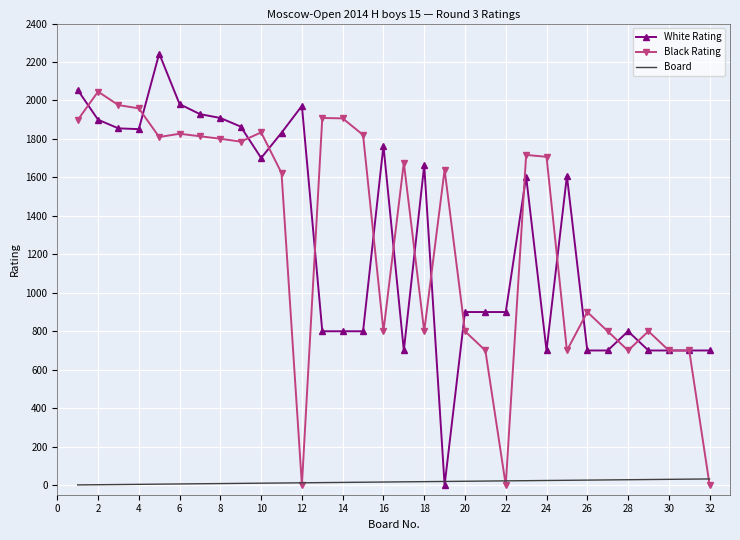

What is the difference between the maximum and second lowest values in the Black Rating series?

2046